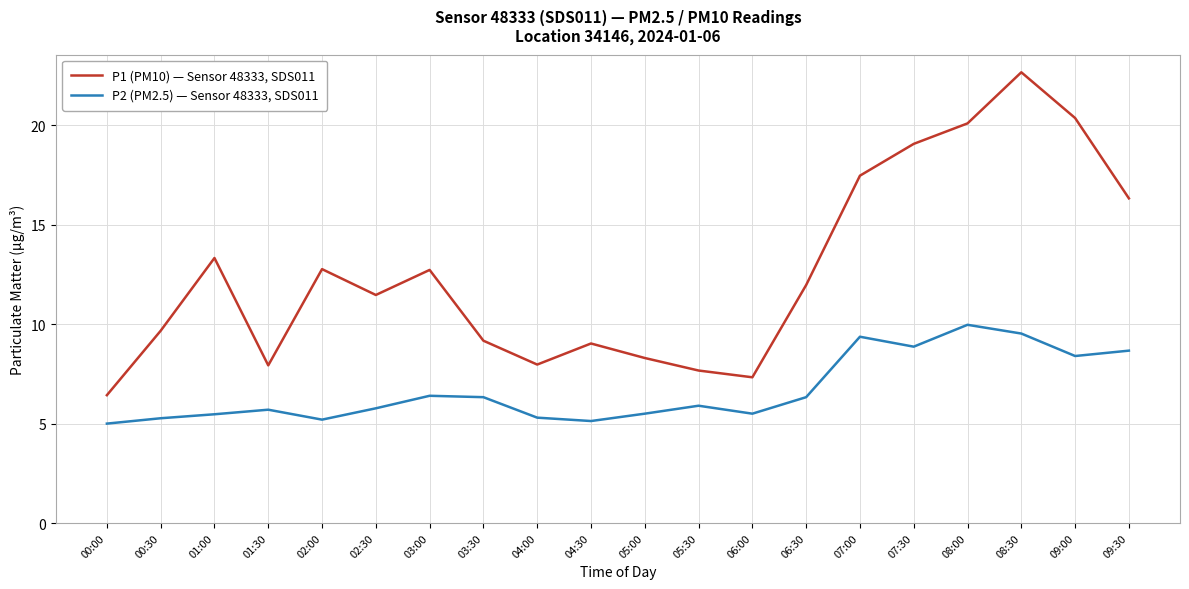

Does the chart have visible grid lines?

Yes